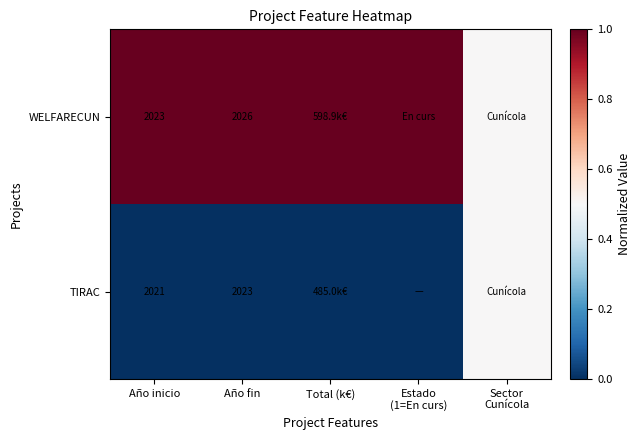

The value of WELFARECUN at Año inicio is 2775.0. True or false?

False